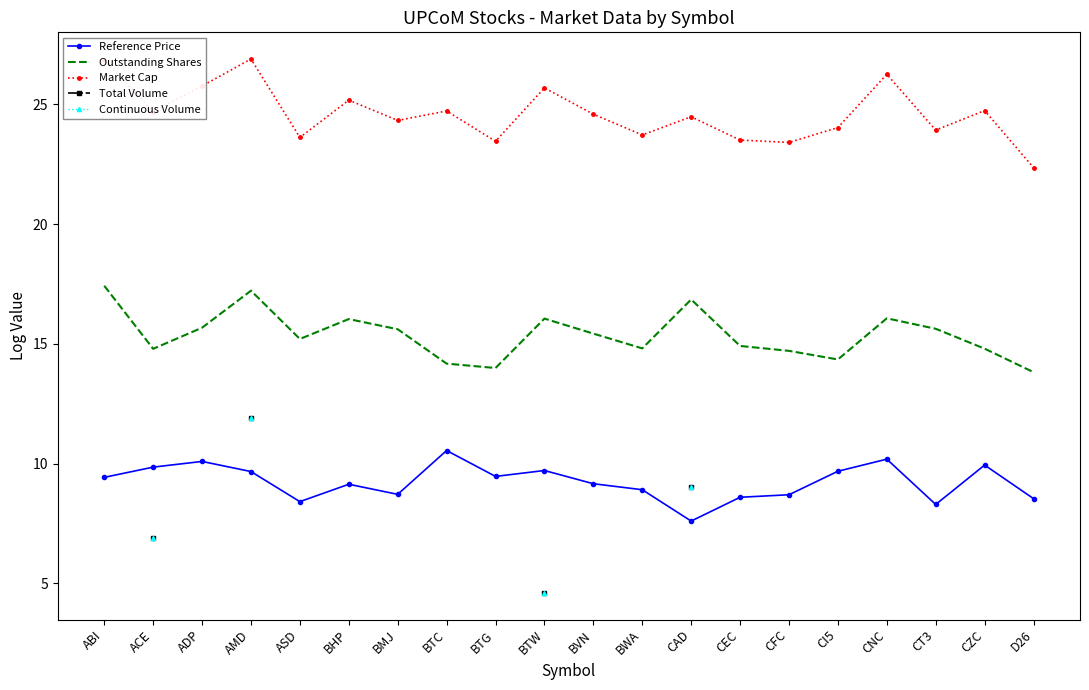

Is the value of Outstanding Shares at CZC greater than the value of Reference Price at BTG?

Yes